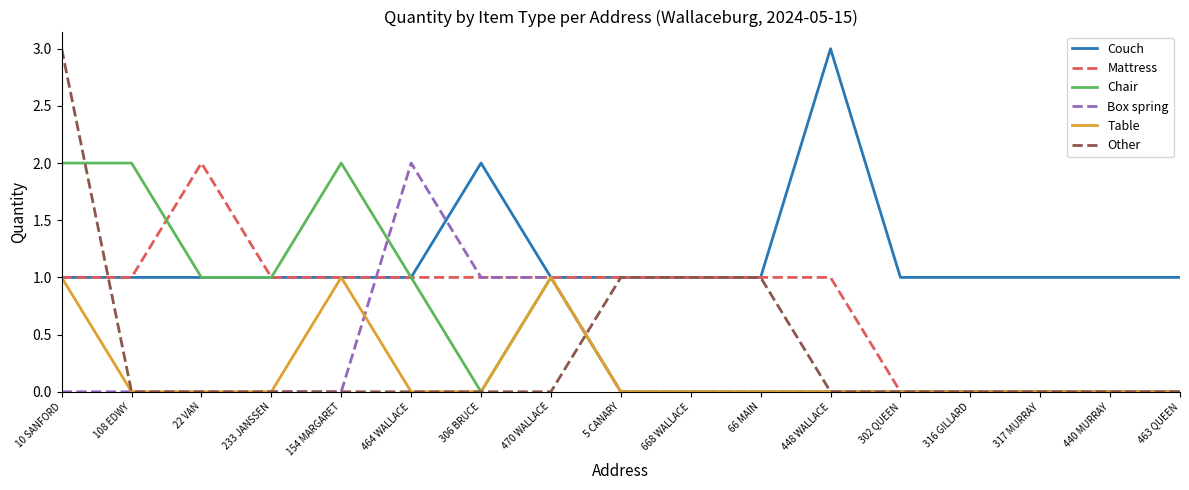

Which series has the largest range (max minus min)?

Other